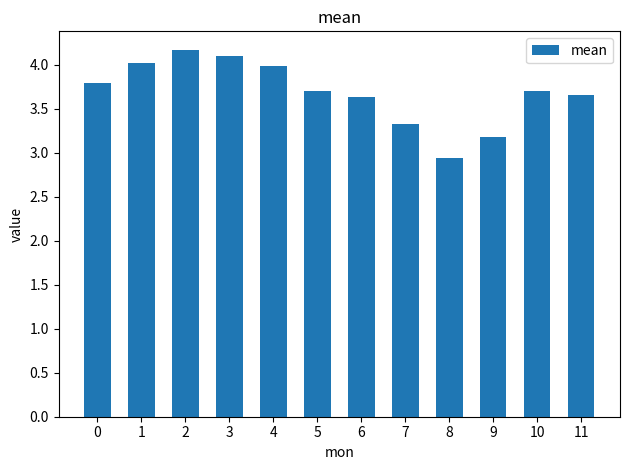

What is the difference between the values at 2 and 0?

0.4